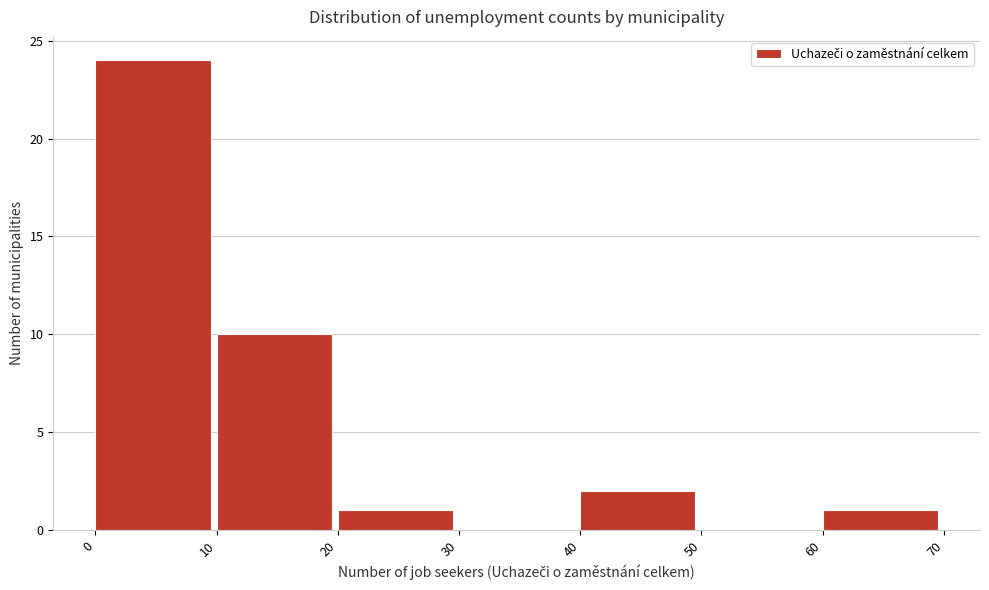

What is the height of the bar covering 20 to 30 on the x-axis? The values are not printed on the chart, so give them approximately, as read against the axis.

1